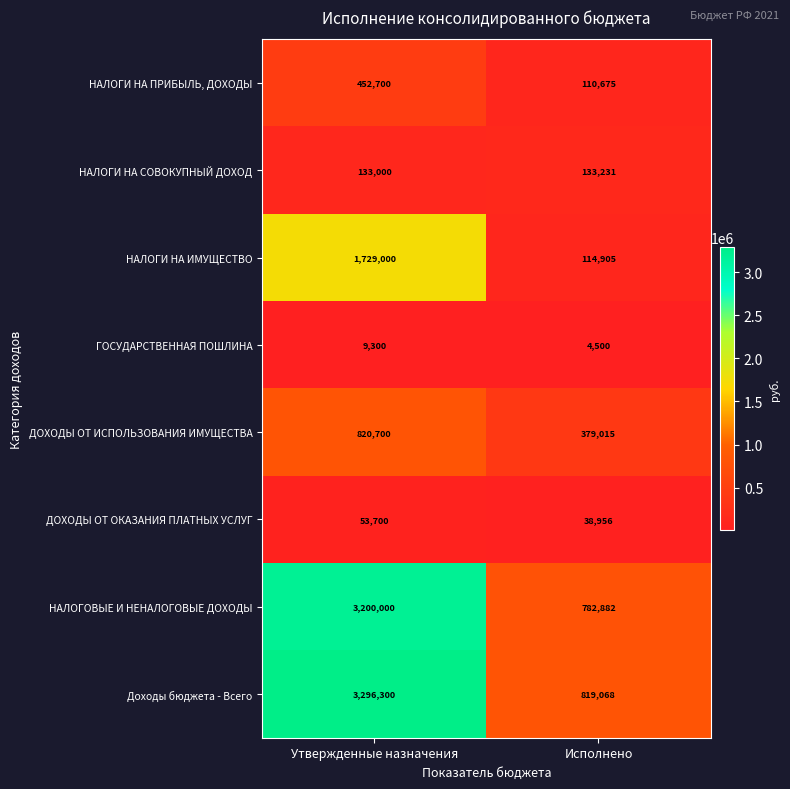

Read the НАЛОГОВЫЕ И НЕНАЛОГОВЫЕ ДОХОДЫ value at Исполнено.

782882